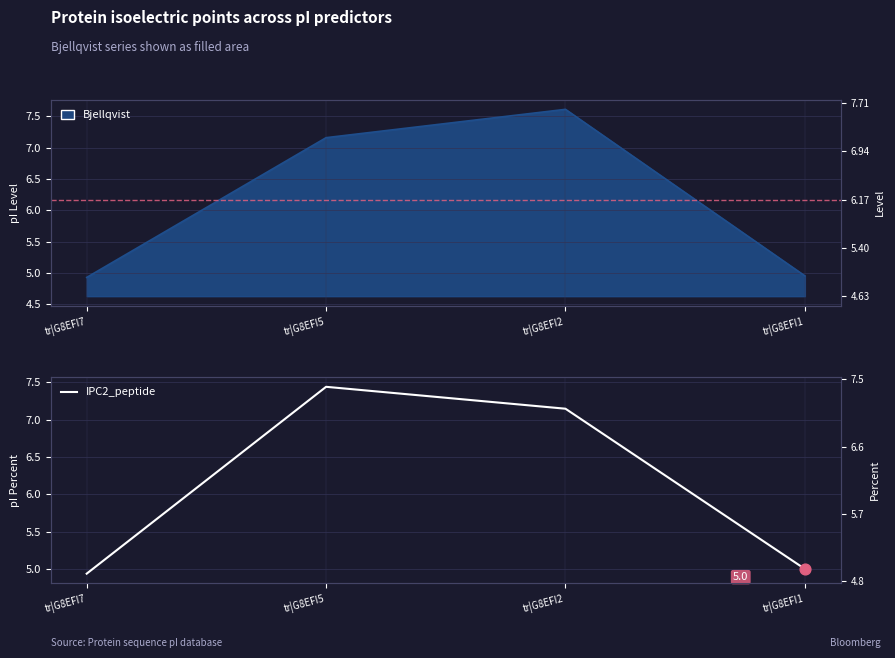

What is the ratio of the value at tr|G8EFI1 to the value at tr|G8EFI5?

0.7